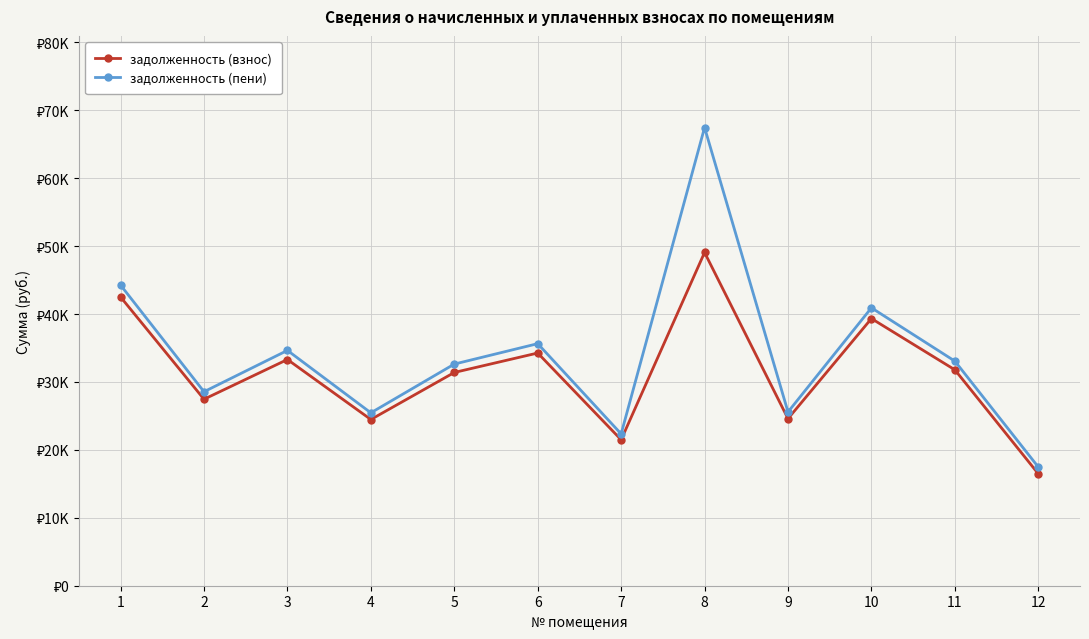

Which series has the widest spread of values?

задолженность (пени)